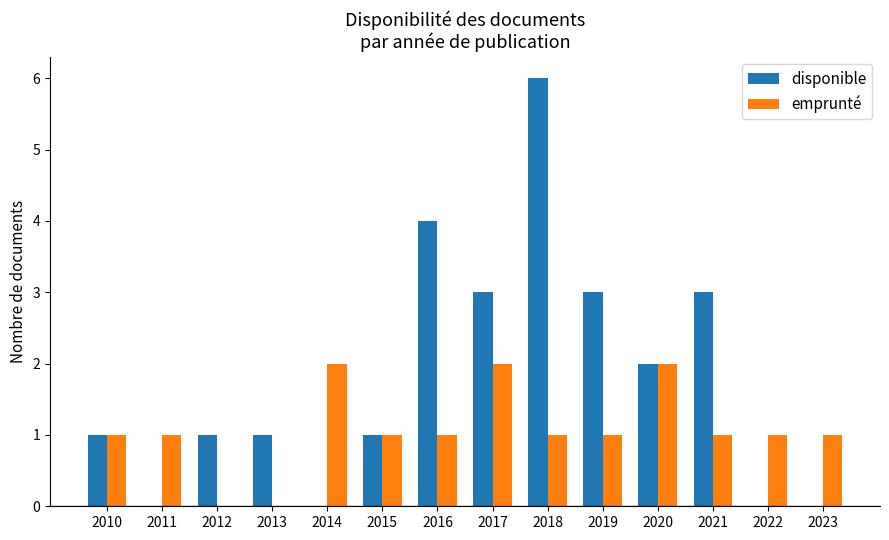

Count the emprunté values in the range 1 to 2.

12